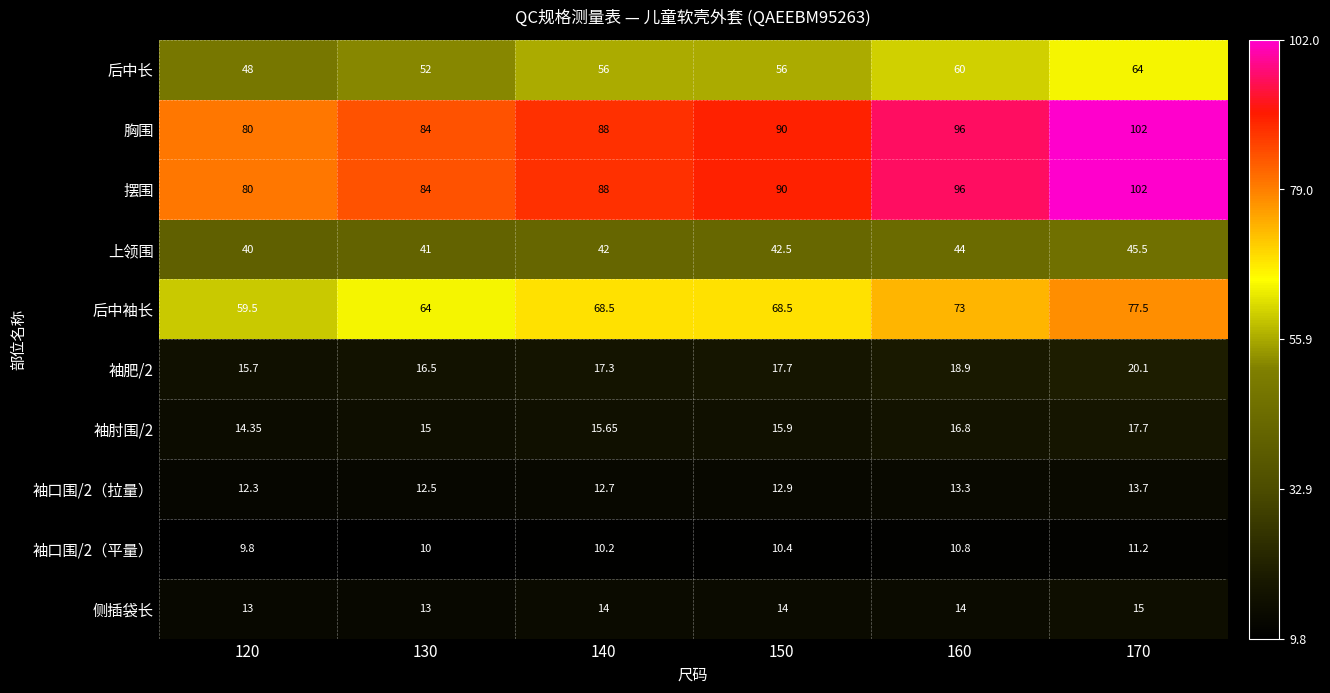

Between 120 and 130, which series saw the biggest shift?

后中袖长